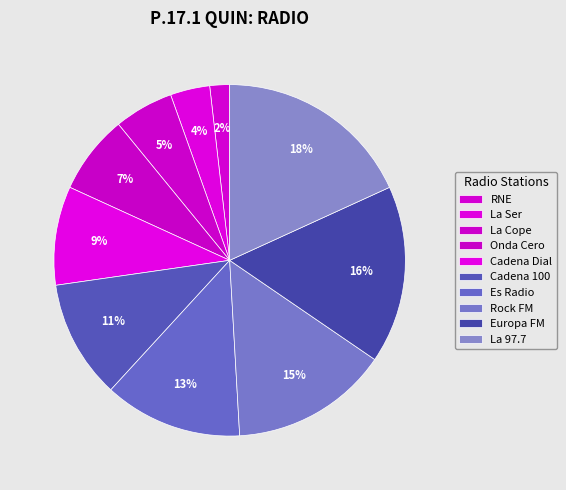

Is it true that La Cope is 5% of the pie?

True